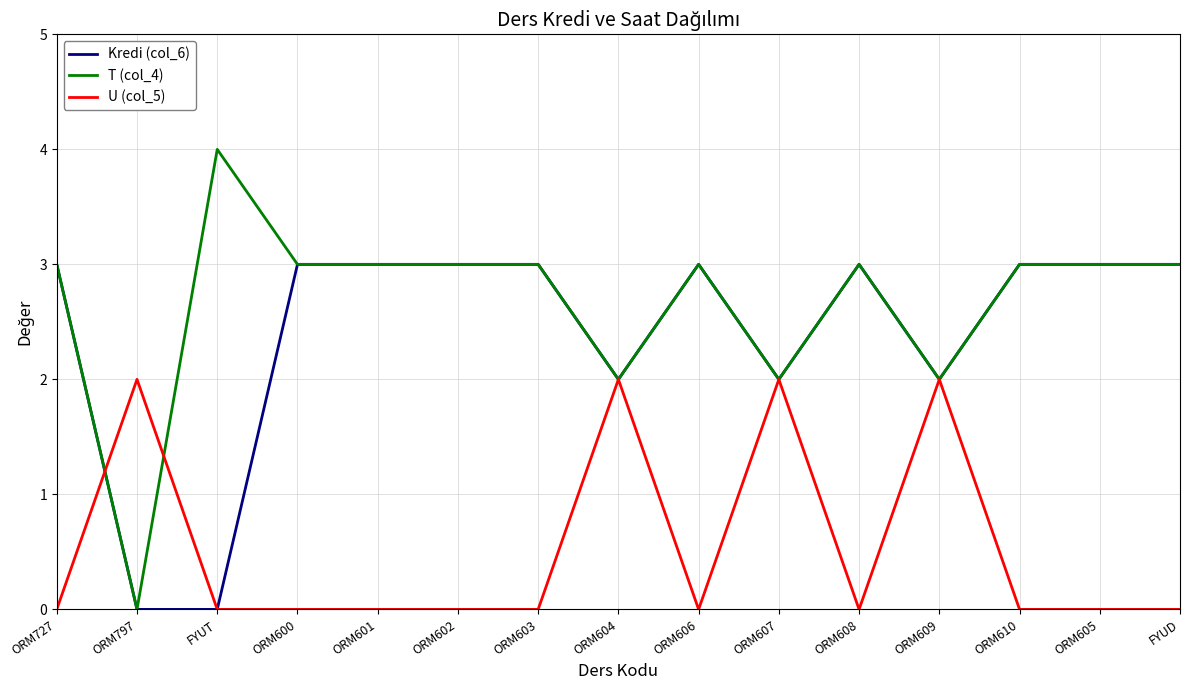

True or false: U (col_5) has more than 1 interior local peaks.

True